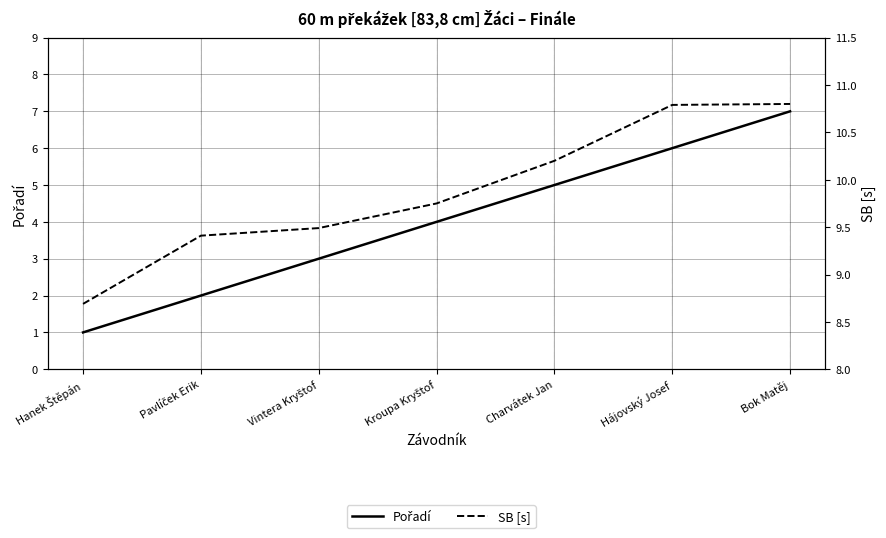

What is the total value across all series at Kroupa Kryštof?

13.8